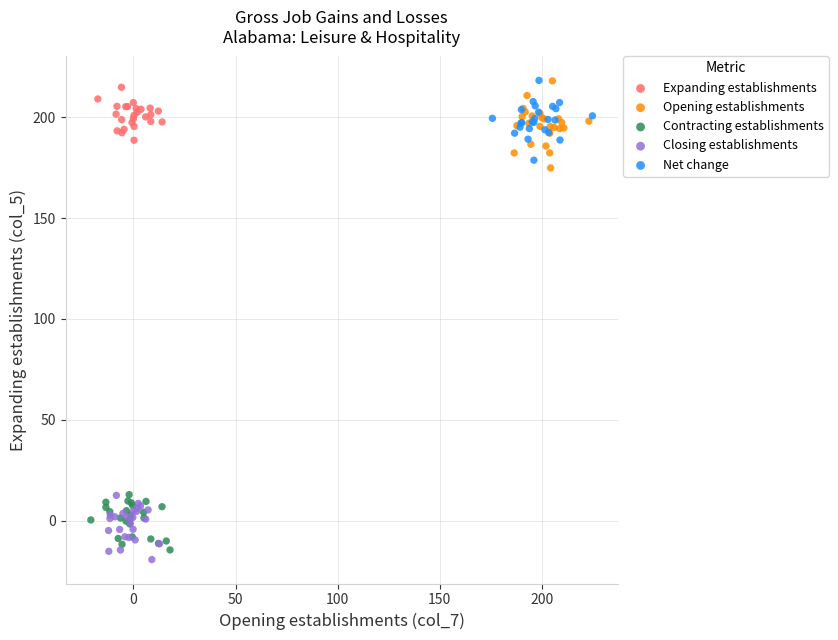

Which series has the widest spread of Y values?

Expanding establishments